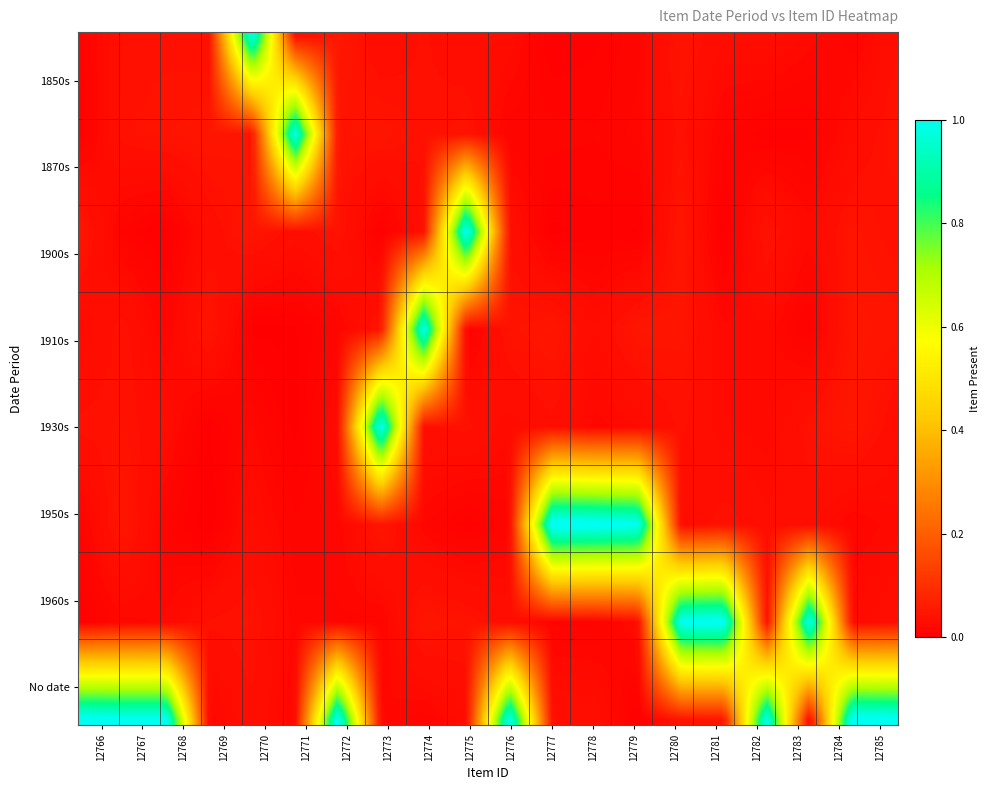

Reading left to right, what are all the values shown in this chart?

1850s: 12766=0	12767=0	12768=0	12769=0	12770=1	12771=0	12772=0	12773=0	12774=0	12775=0	12776=0	12777=0	12778=0	12779=0	12780=0	12781=0	12782=0	12783=0	12784=0	12785=0
1870s: 12766=0	12767=0	12768=0	12769=0	12770=0	12771=1	12772=0	12773=0	12774=0	12775=0	12776=0	12777=0	12778=0	12779=0	12780=0	12781=0	12782=0	12783=0	12784=0	12785=0
1900s: 12766=0	12767=0	12768=0	12769=0	12770=0	12771=0	12772=0	12773=0	12774=0	12775=1	12776=0	12777=0	12778=0	12779=0	12780=0	12781=0	12782=0	12783=0	12784=0	12785=0
1910s: 12766=0	12767=0	12768=0	12769=0	12770=0	12771=0	12772=0	12773=0	12774=1	12775=0	12776=0	12777=0	12778=0	12779=0	12780=0	12781=0	12782=0	12783=0	12784=0	12785=0
1930s: 12766=0	12767=0	12768=0	12769=0	12770=0	12771=0	12772=0	12773=1	12774=0	12775=0	12776=0	12777=0	12778=0	12779=0	12780=0	12781=0	12782=0	12783=0	12784=0	12785=0
1950s: 12766=0	12767=0	12768=0	12769=0	12770=0	12771=0	12772=0	12773=0	12774=0	12775=0	12776=0	12777=1	12778=1	12779=1	12780=0	12781=0	12782=0	12783=0	12784=0	12785=0
1960s: 12766=0	12767=0	12768=0	12769=0	12770=0	12771=0	12772=0	12773=0	12774=0	12775=0	12776=0	12777=0	12778=0	12779=0	12780=1	12781=1	12782=0	12783=1	12784=0	12785=0
No date: 12766=1	12767=1	12768=1	12769=0	12770=0	12771=0	12772=1	12773=0	12774=0	12775=0	12776=1	12777=0	12778=0	12779=0	12780=0	12781=0	12782=1	12783=0	12784=1	12785=1